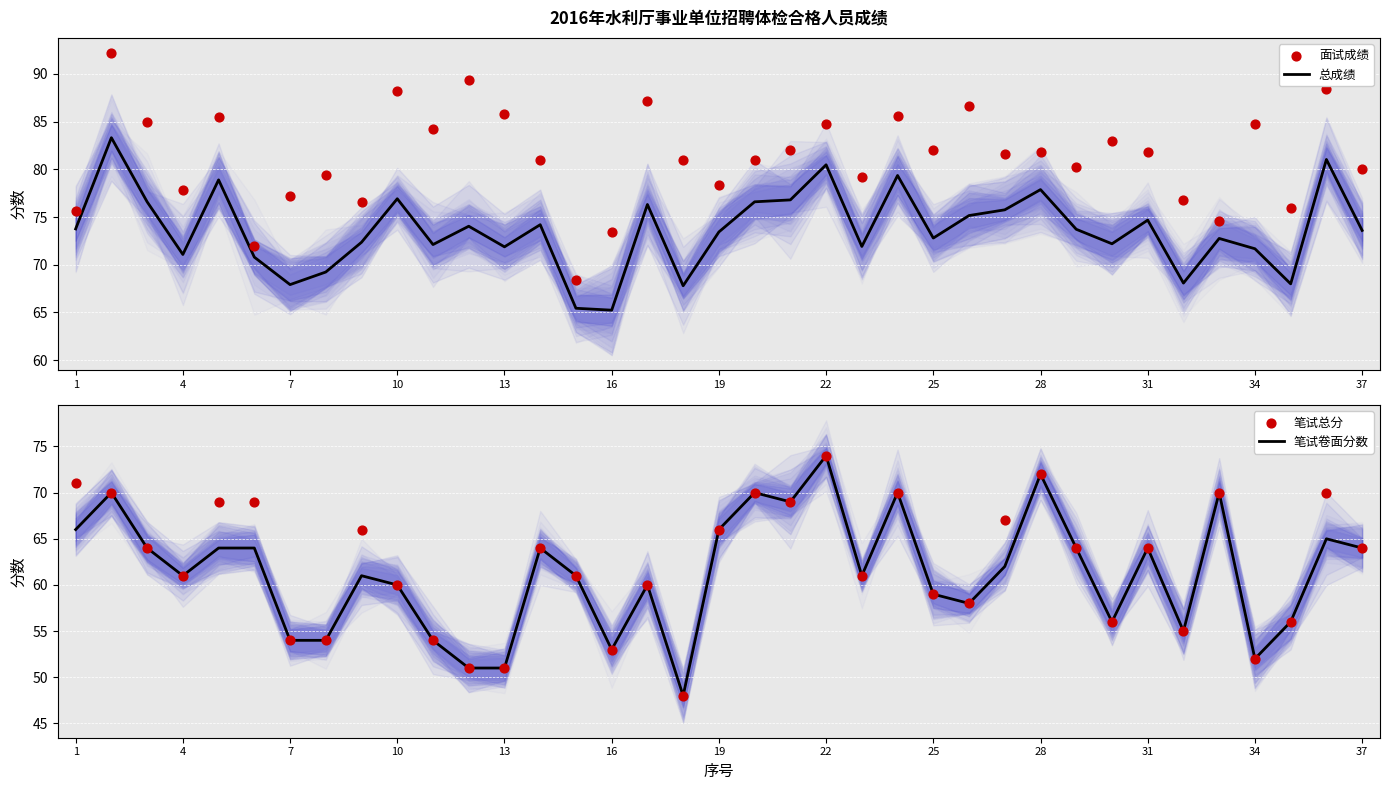

What are all the series names shown in the legend?

总成绩, 面试成绩, 笔试卷面分数, 笔试总分